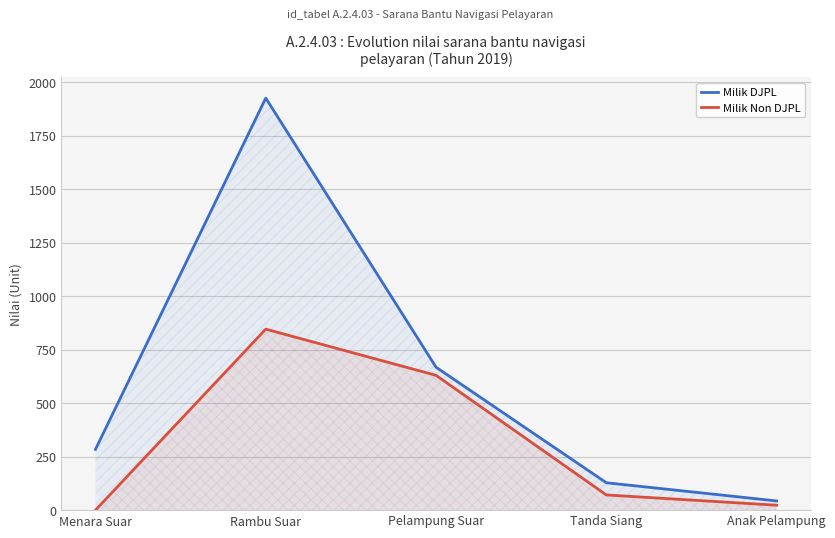

What is the label of the 4th point from the right?

Rambu Suar